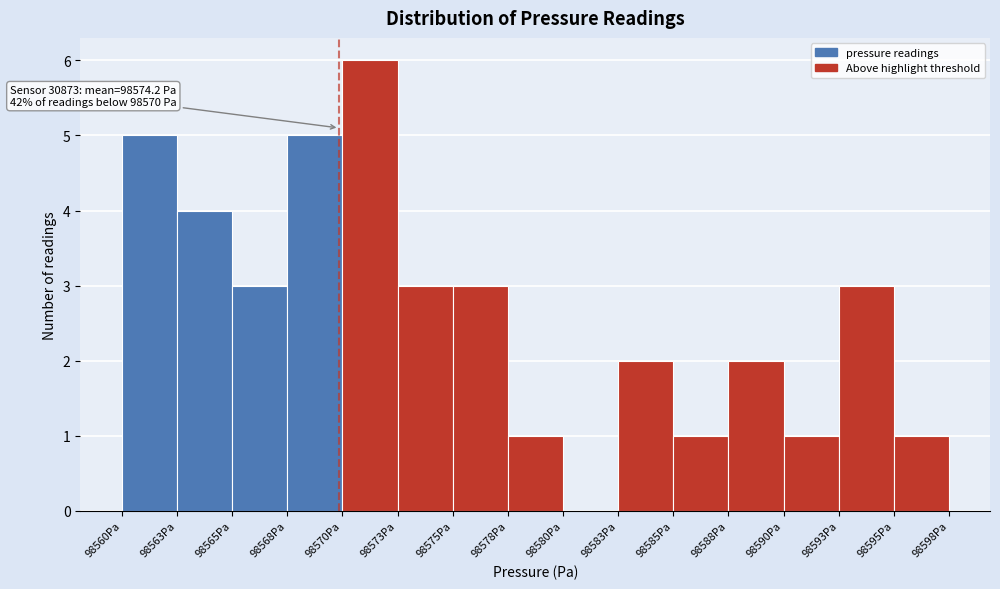

Which range on the x-axis has the tallest bar?

98570.0 to 98572.5